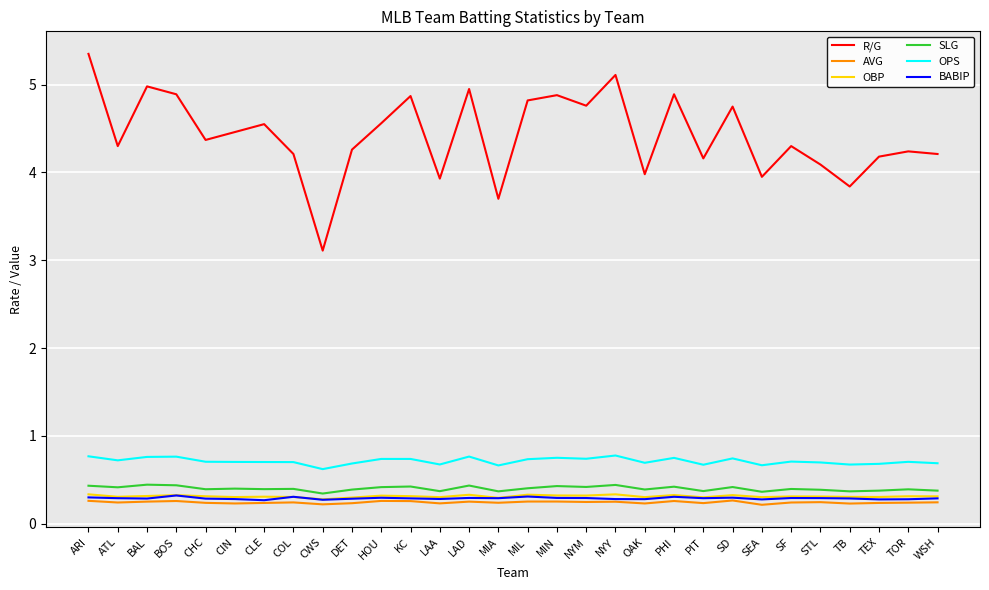

True or false: AVG and OPS intersect in this chart.

False